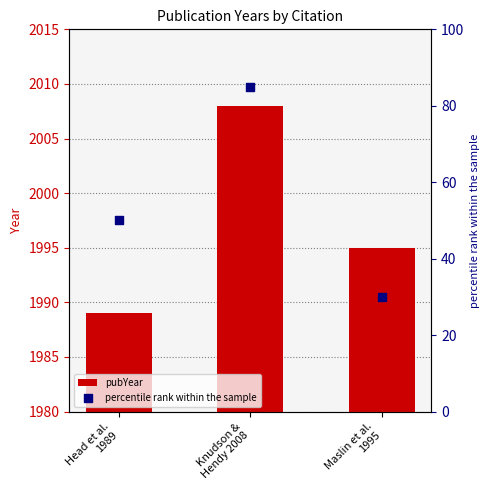

What are all the series names shown in the legend?

pubYear, percentile rank within the sample